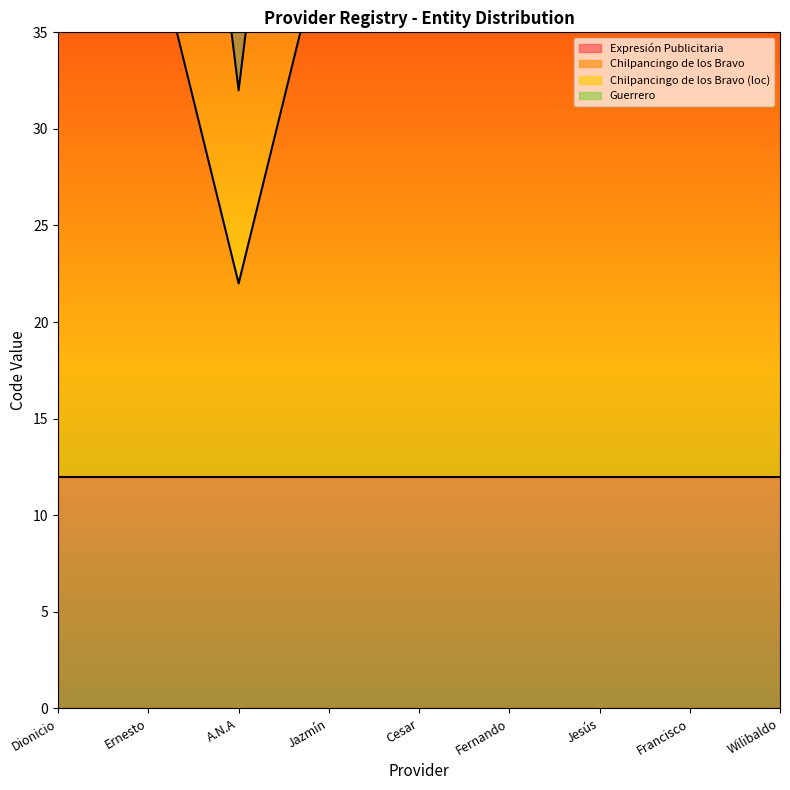

The Chilpancingo de los Bravo (loc) series shows 100 at Jesús. True or false?

False